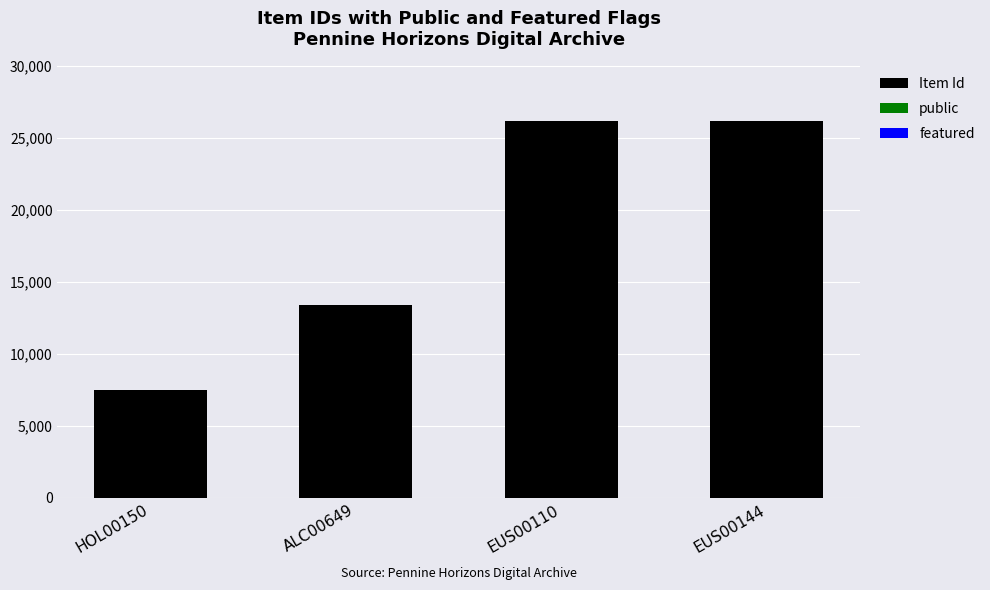

Where is Item Id nearest to the value 16865?

ALC00649